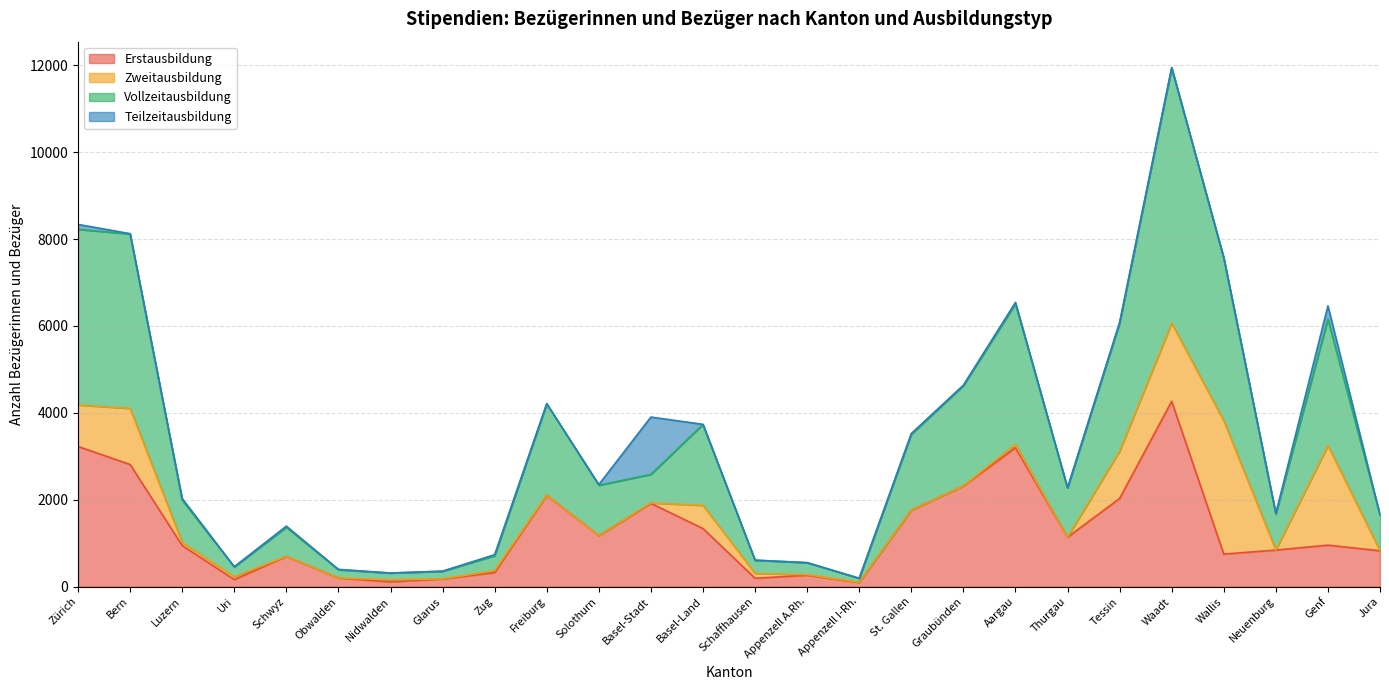

At which label does Vollzeitausbildung reach its minimum?

Appenzell I-Rh.